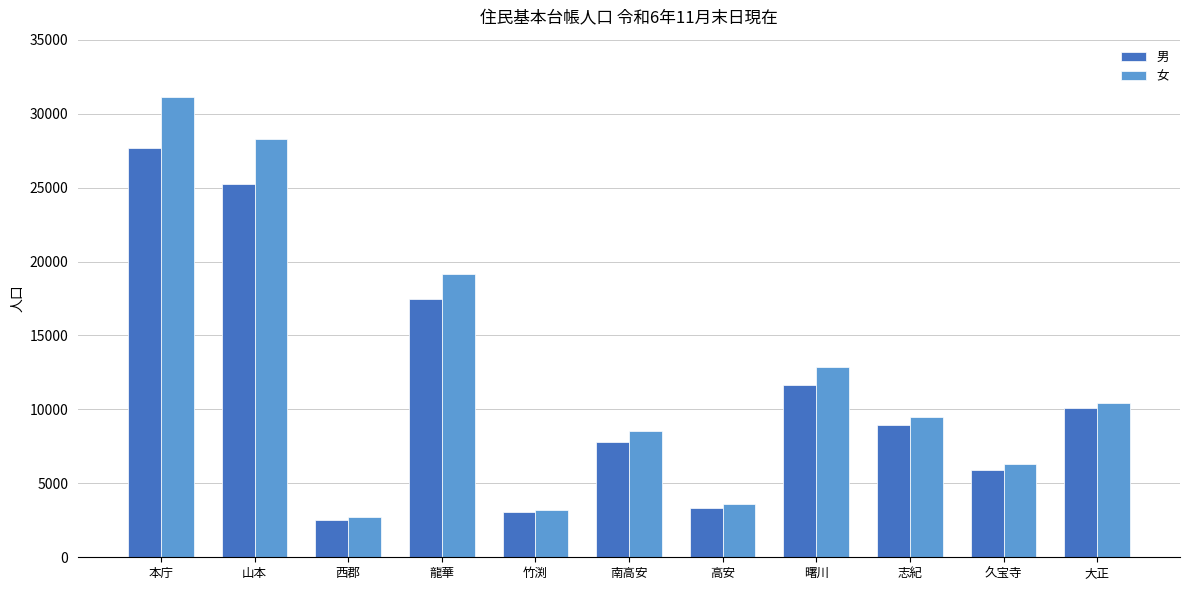

What value does the 男 series have at 大正, to the nearest 100?

10100